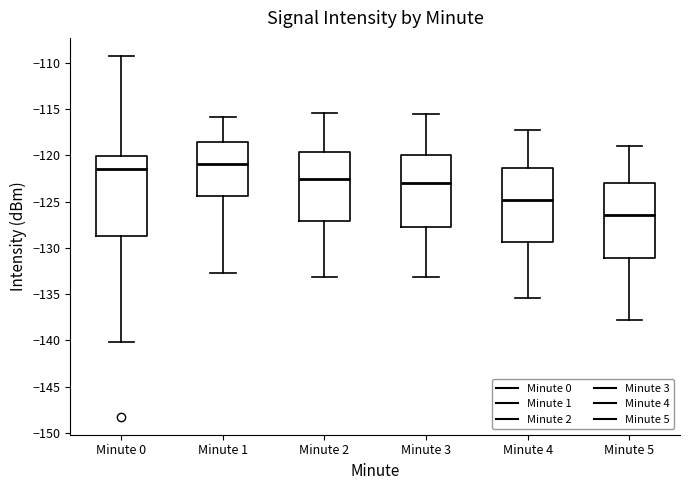

Where does the median line of the box for Minute 3 sit on the y-axis? The values are not printed on the chart, so give them approximately, as read against the axis.

-123.0